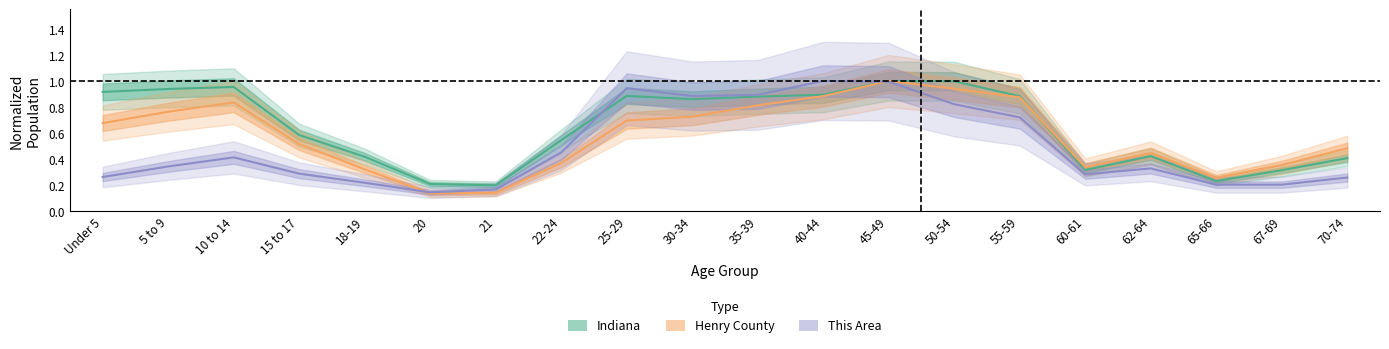

The indiana series shows 0.6 at 15 to 17. True or false?

True